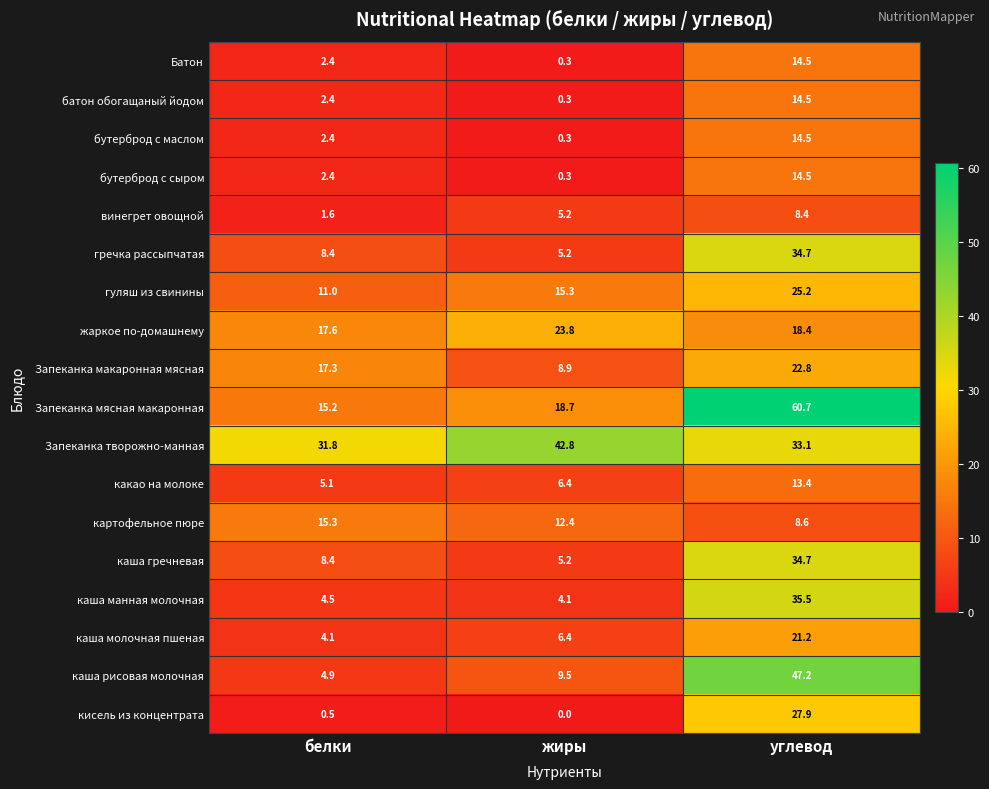

What is the highest value of the какао на молоке series?

13.4